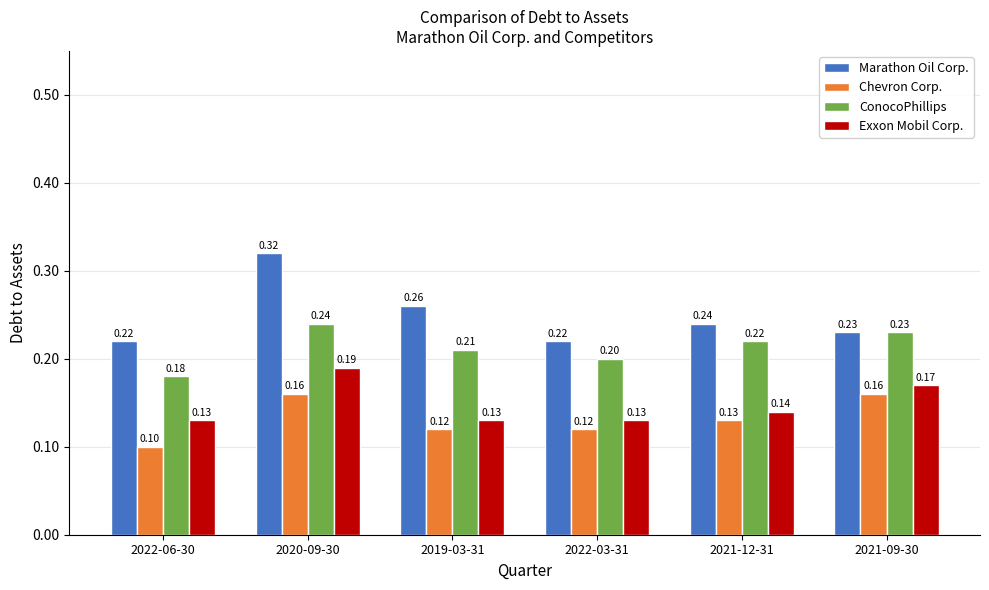

How many bars are there in total?

24